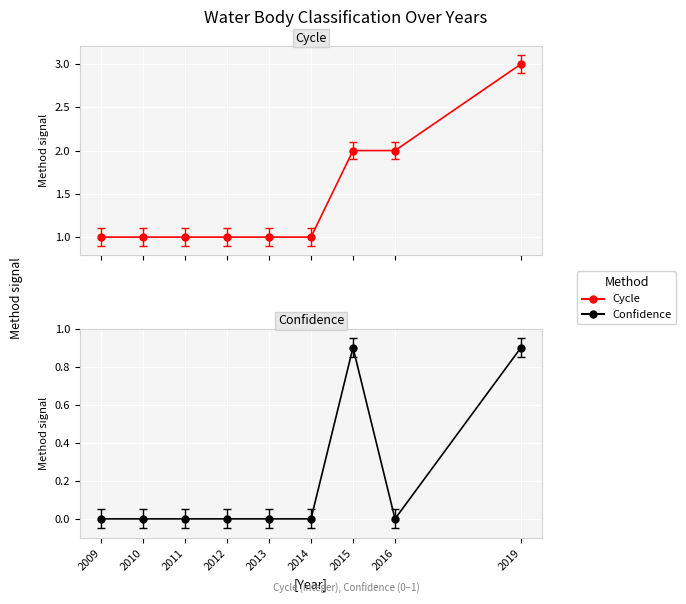

How many lines are shown in the chart?

2